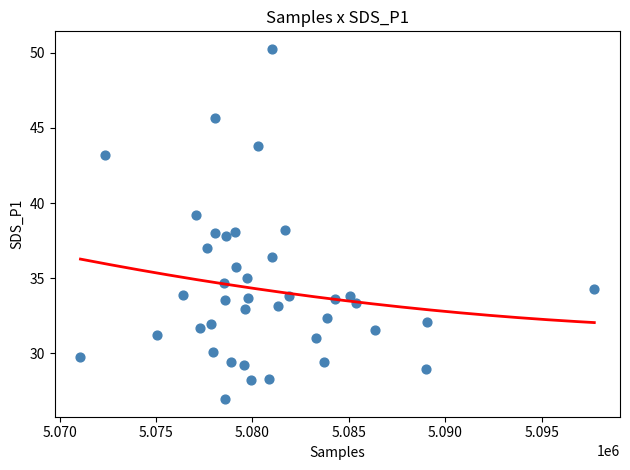

What is the range of Y values (max minus min)?

23.3